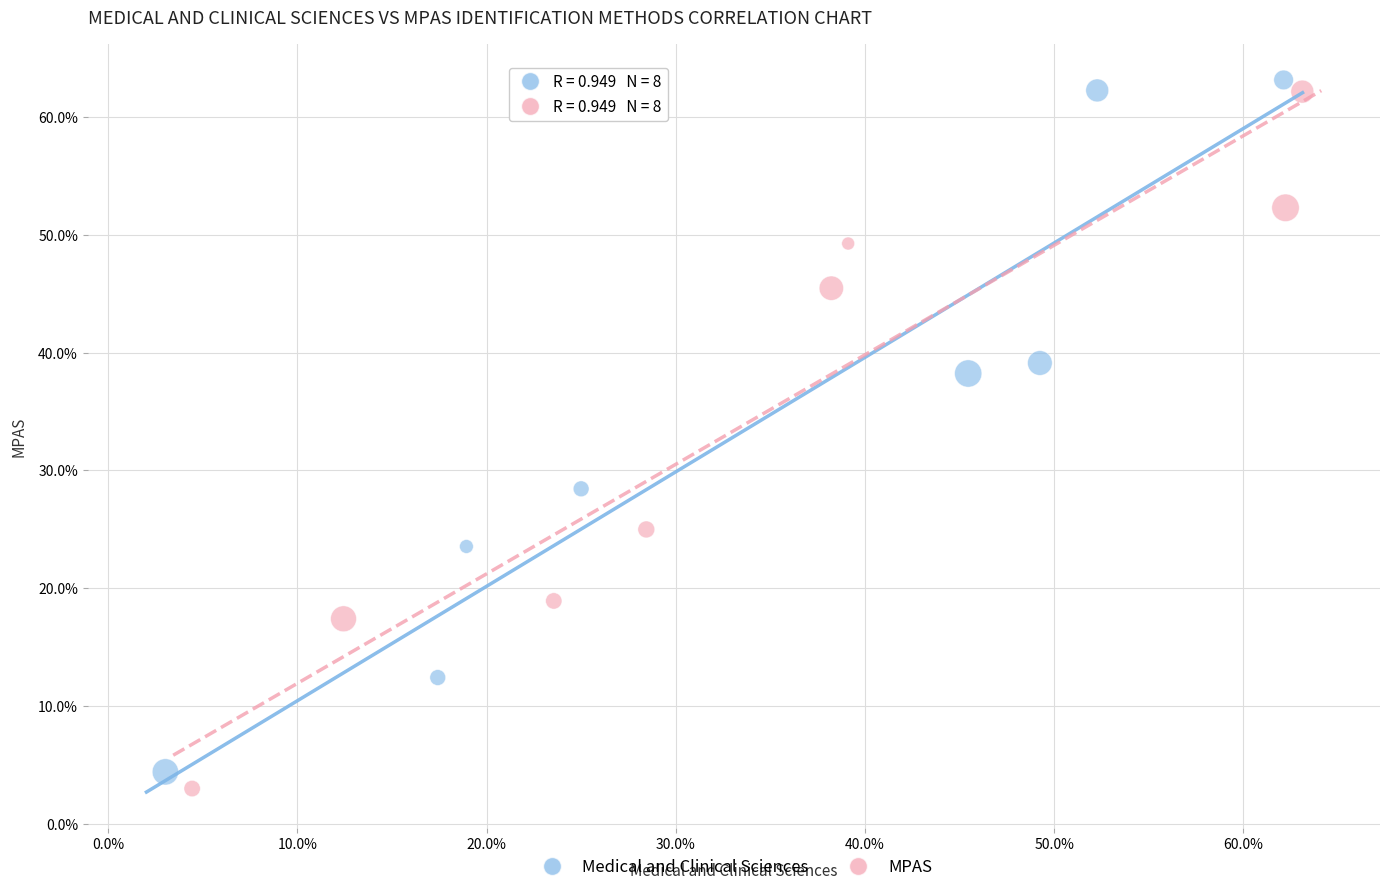

What are all the series names shown in the legend?

Medical and Clinical Sciences, MPAS